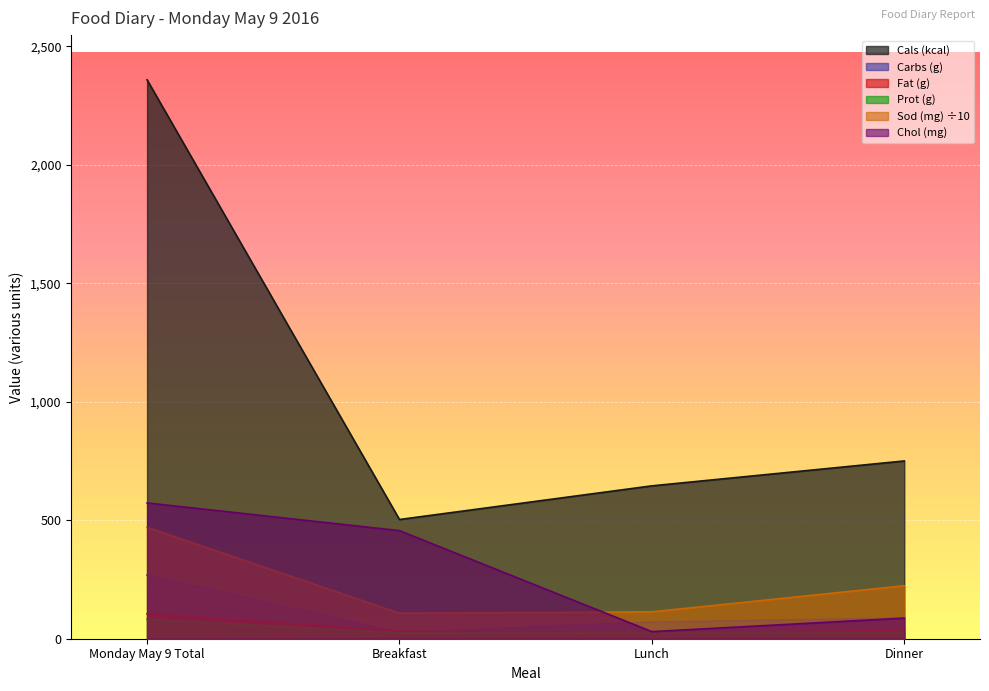

Reading left to right, what are all the values shown in this chart?

Cals (kcal): 2358.0	503.0	645.0	750.0
Fat (g): 105.1	31.9	25.5	34.7
Carbs (g): 268.3	26.0	70.2	87.1
Prot (g): 82.0	24.6	26.1	27.4
Sod (mg): 470.0	107.6	113.4	223.5
Chol (mg): 573.0	456.0	30.0	87.0